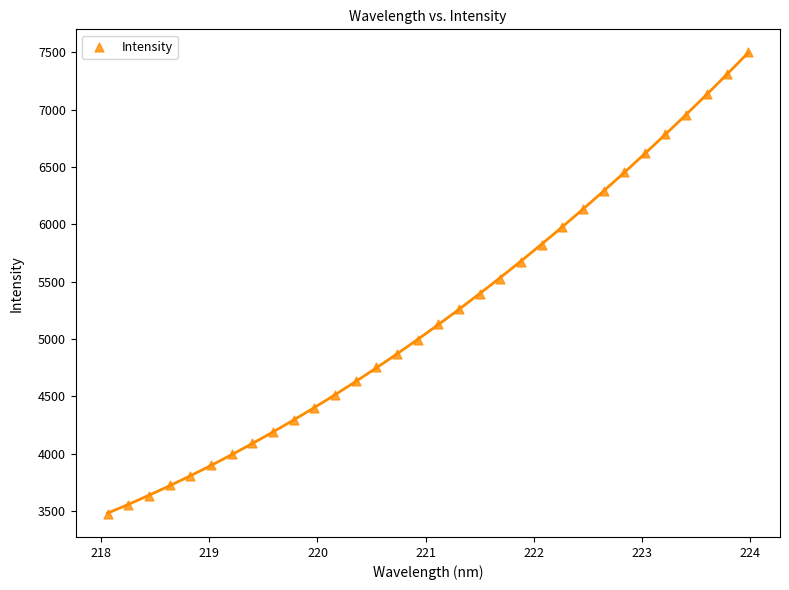

What is the range of Y values (max minus min)?

4025.7